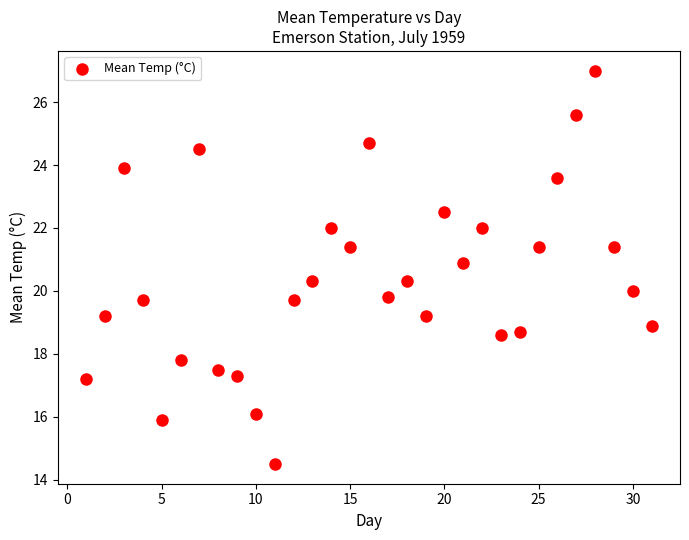

What is the range of X values (max minus min)?

30.0